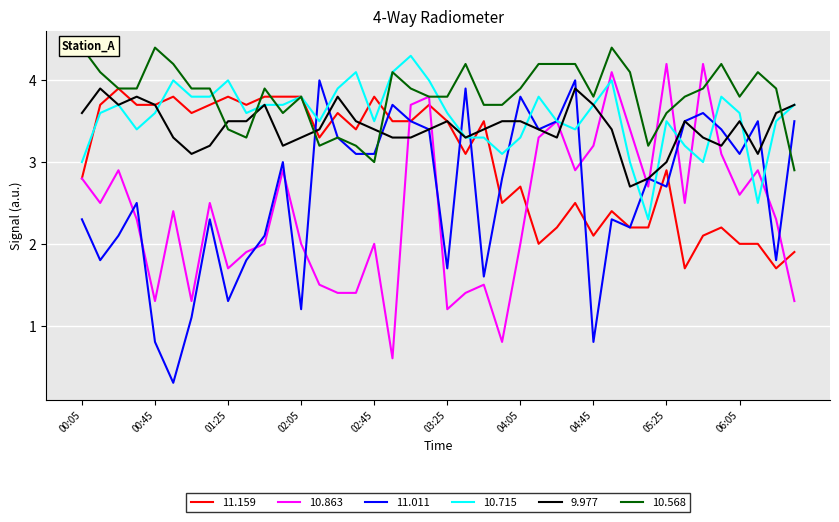

Is it true that 11.011 equals 3.1 at 06:05?

True